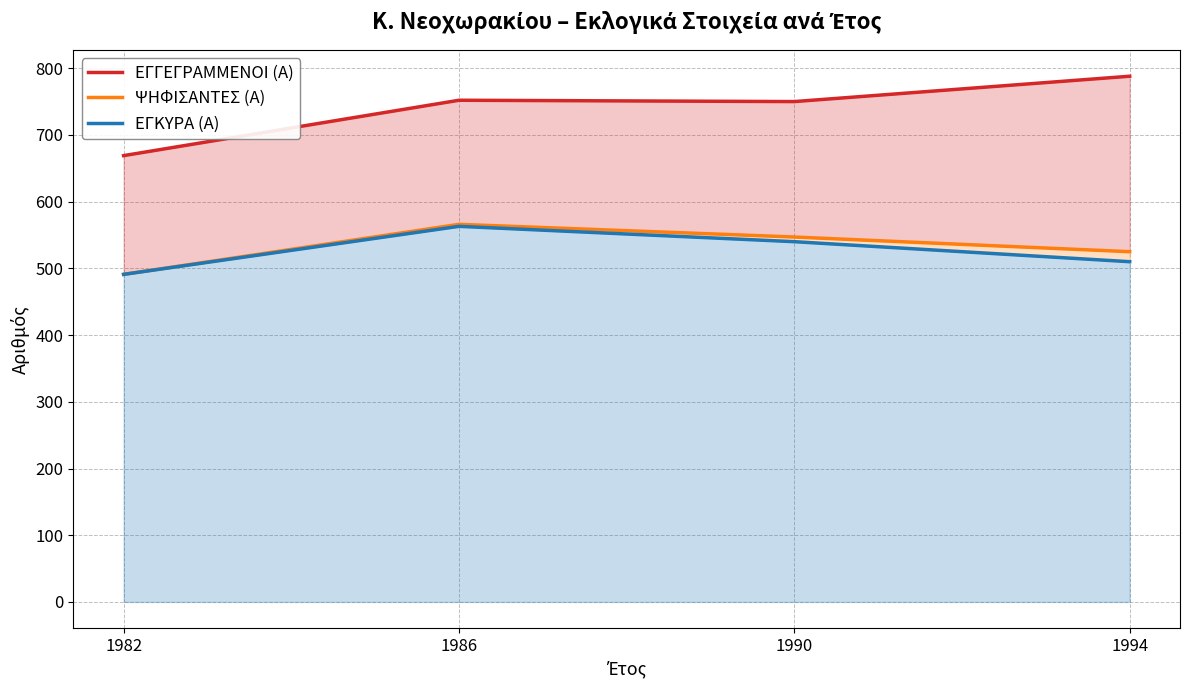

Which series has the widest spread of values?

ΕΓΓΕΓΡΑΜΜΕΝΟΙ (Α)